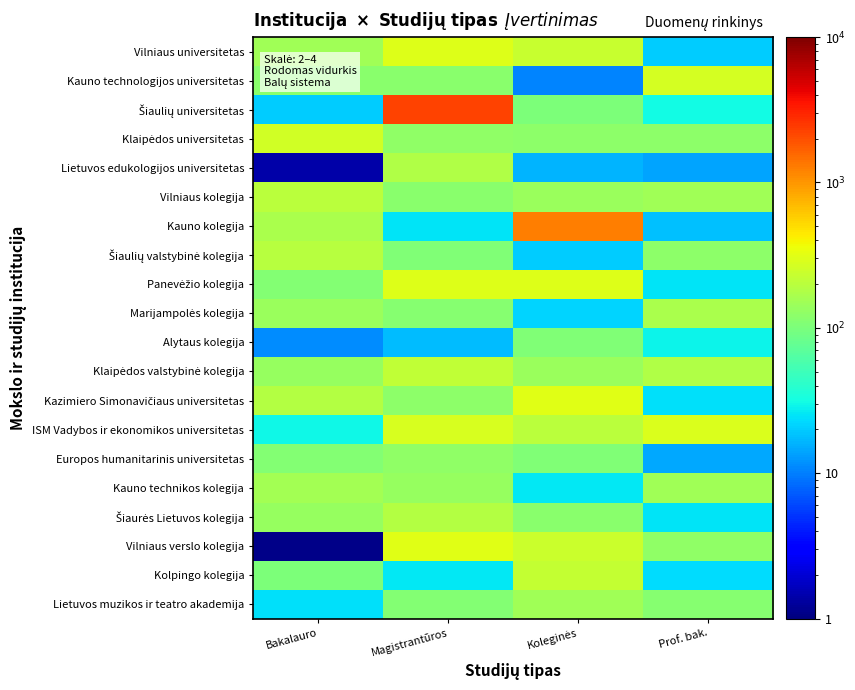

How many series are shown in this chart?

20